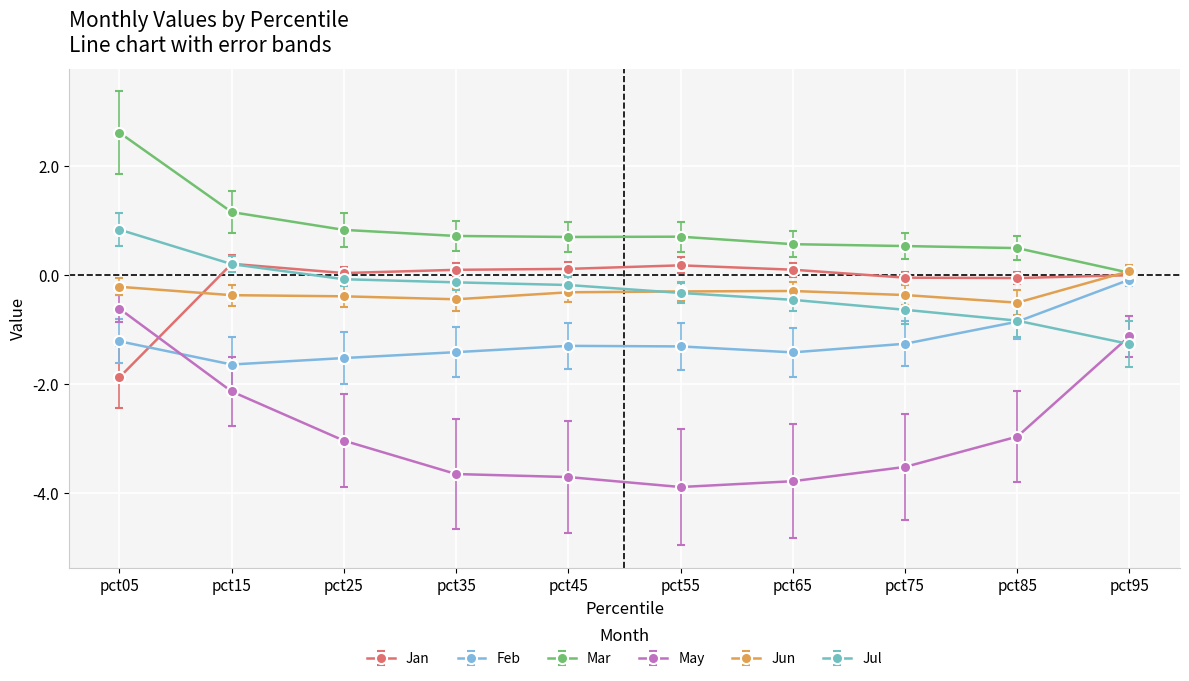

Count the number of categories in the chart.

10